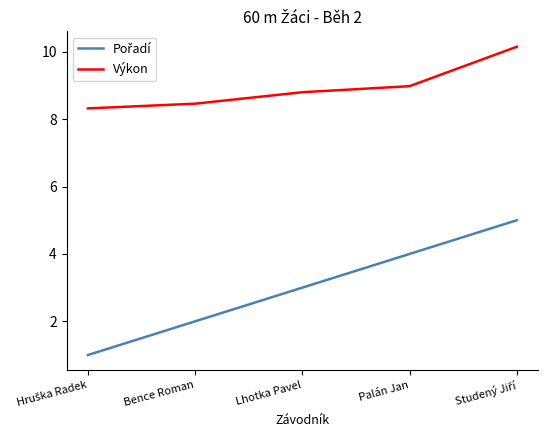

What is the total value across all series at Bence Roman?

10.5